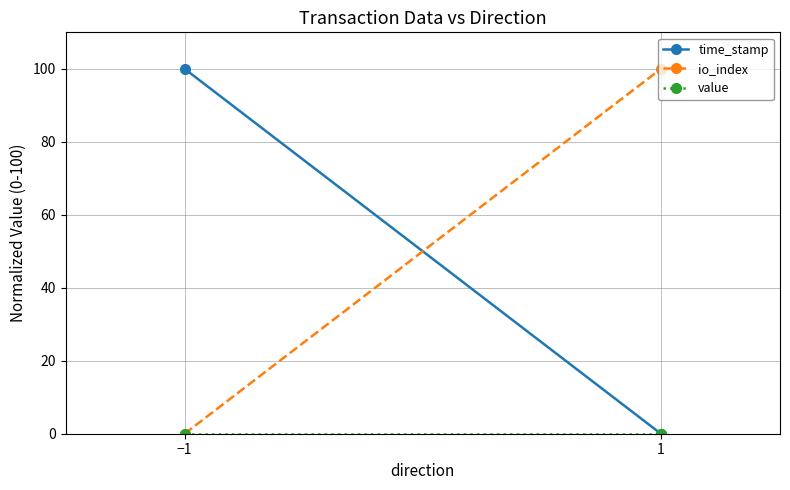

The value of time_stamp at 1 is 36.7. True or false?

False